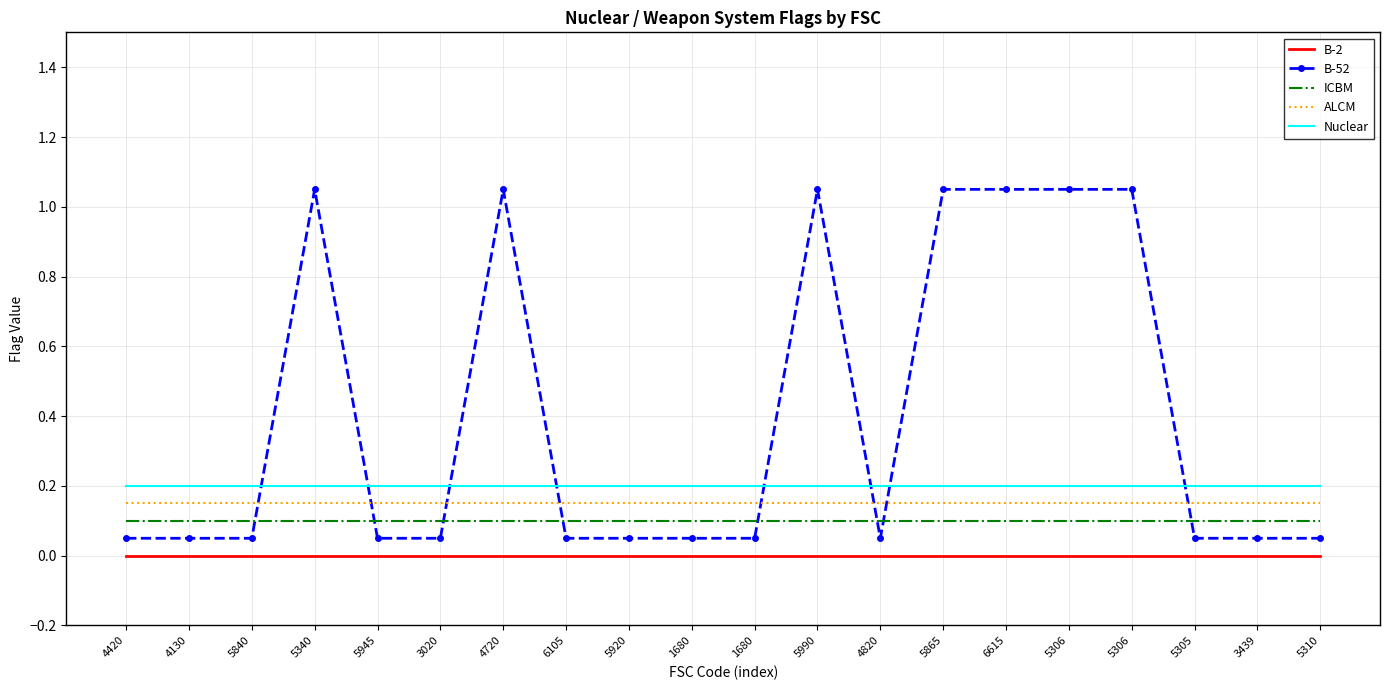

What is the lowest value of the Nuclear series?

0.2